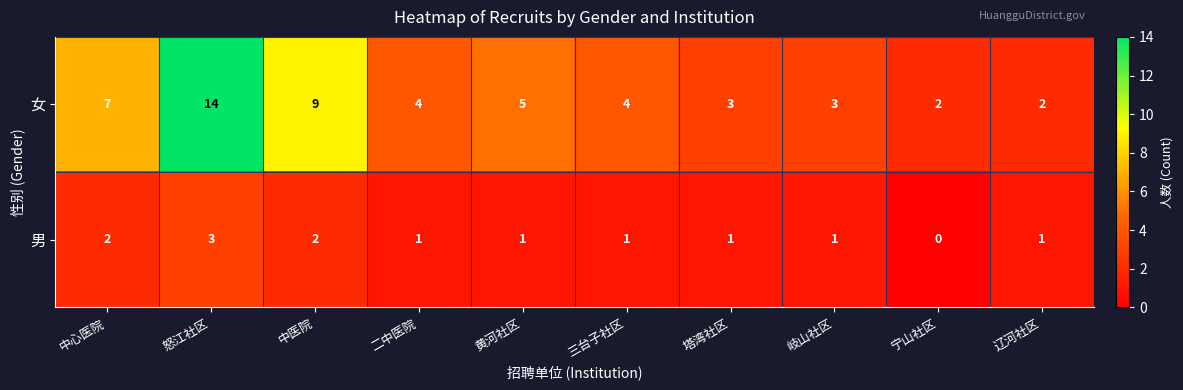

What is the difference between the maximum and minimum values in the 女 series?

12